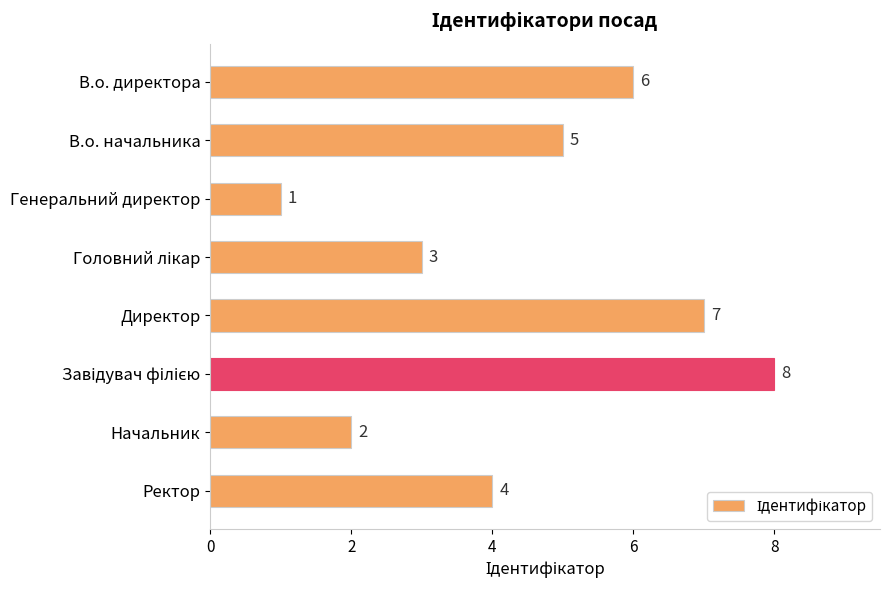

At which category does the chart reach its minimum across all series?

Генеральний директор